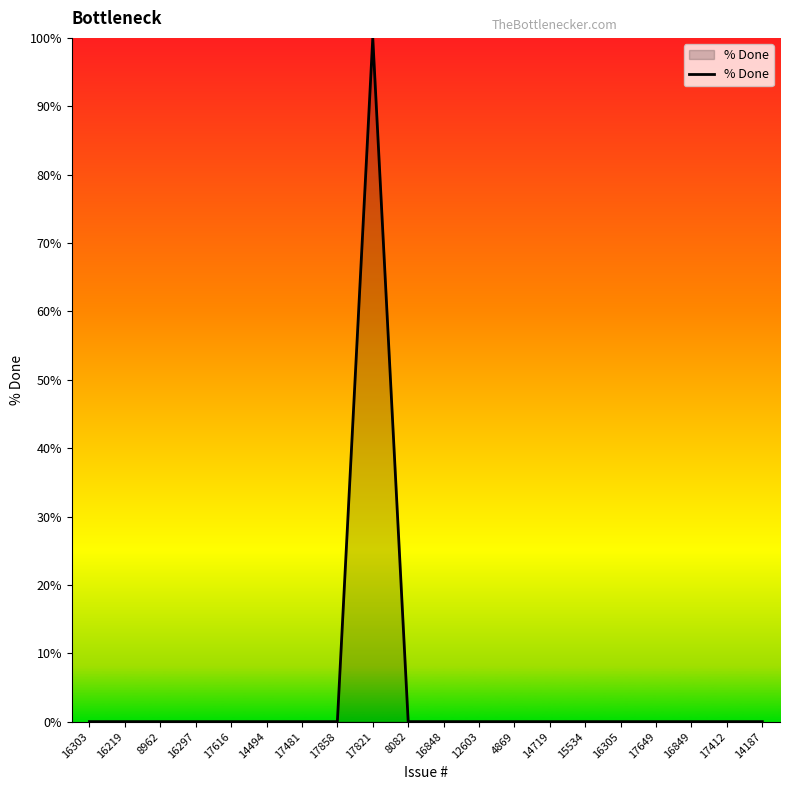

What position from the right is 16848?

10